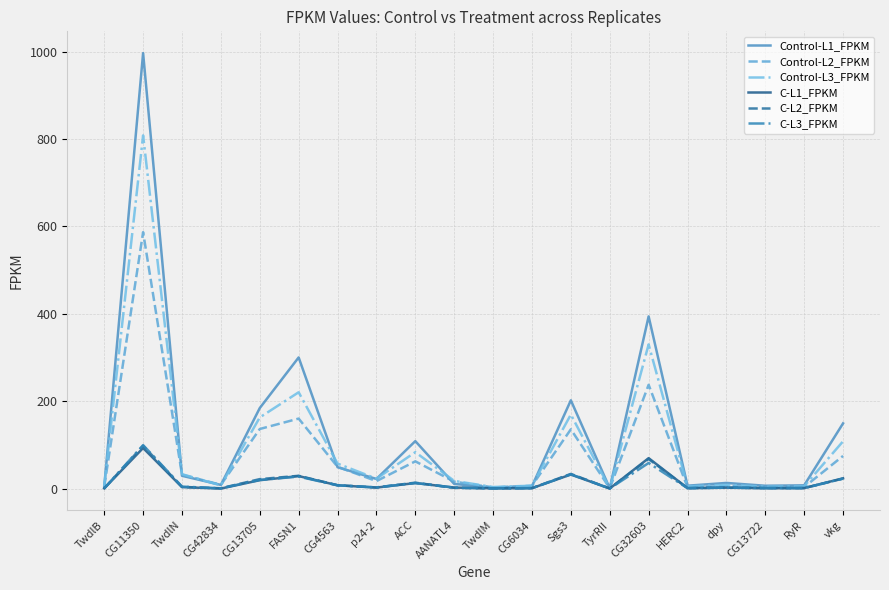

How many lines are shown in the chart?

6